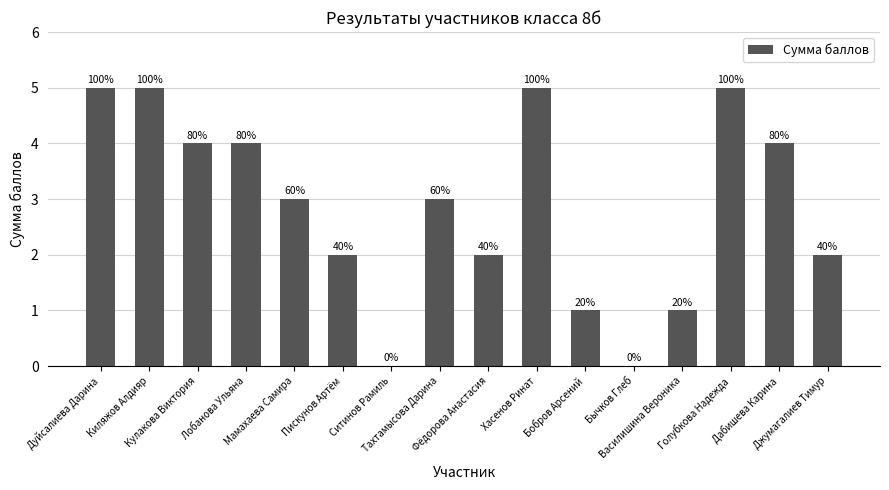

What is the difference between the maximum and minimum values?

5